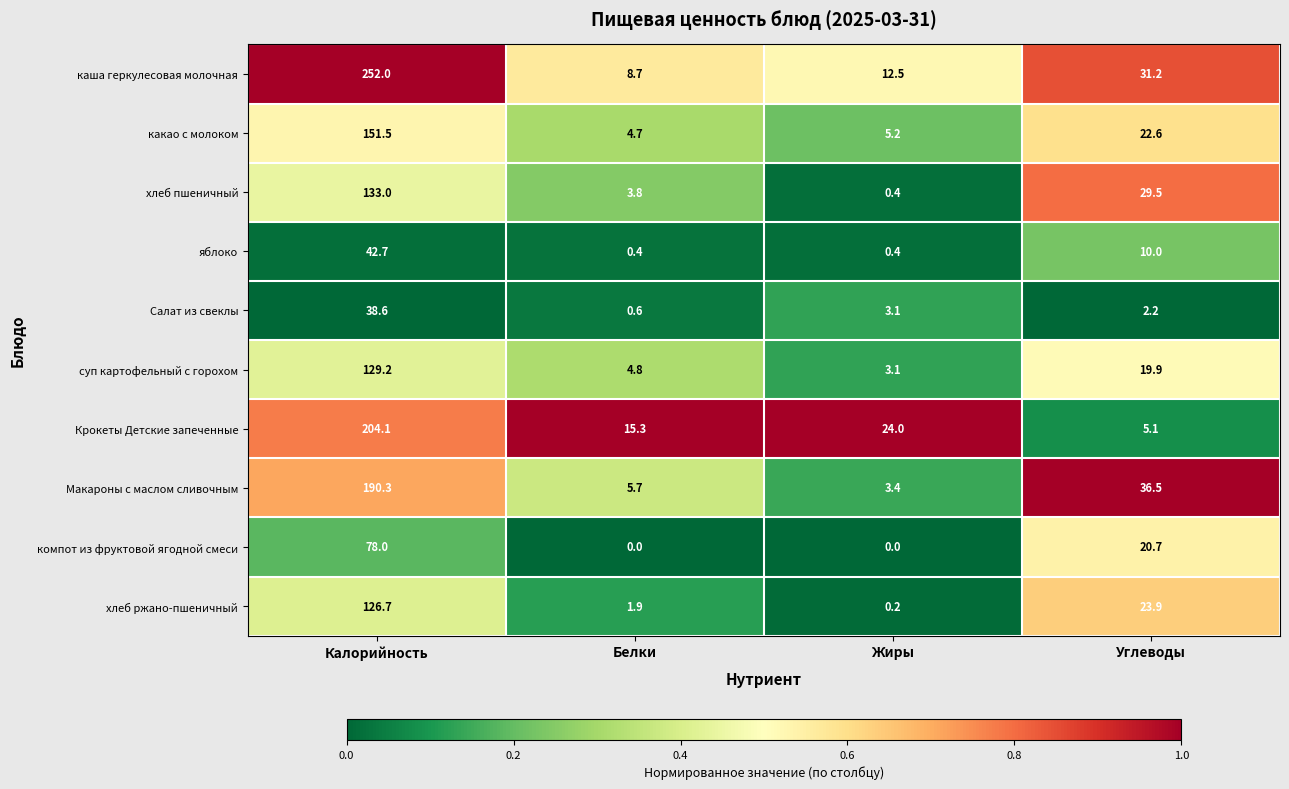

At which label does какао с молоком first exceed 22?

Калорийность